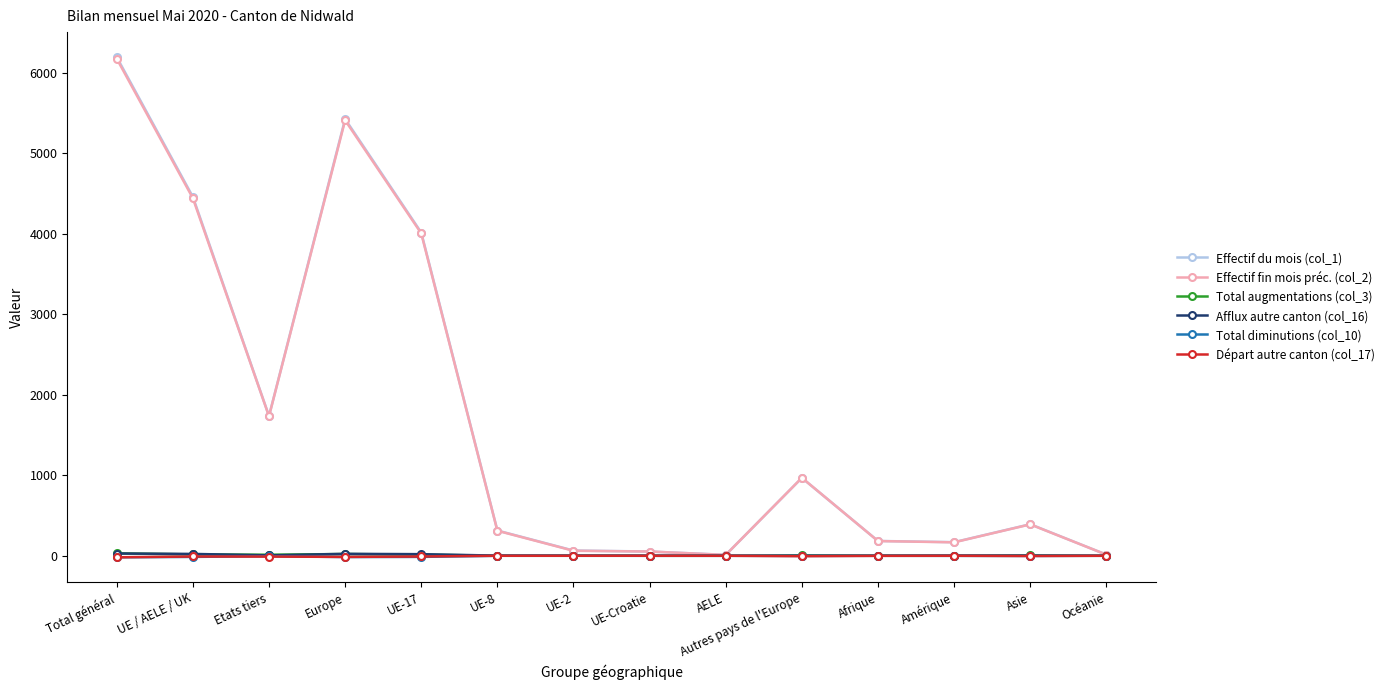

What is the maximum value shown in the chart?

6197